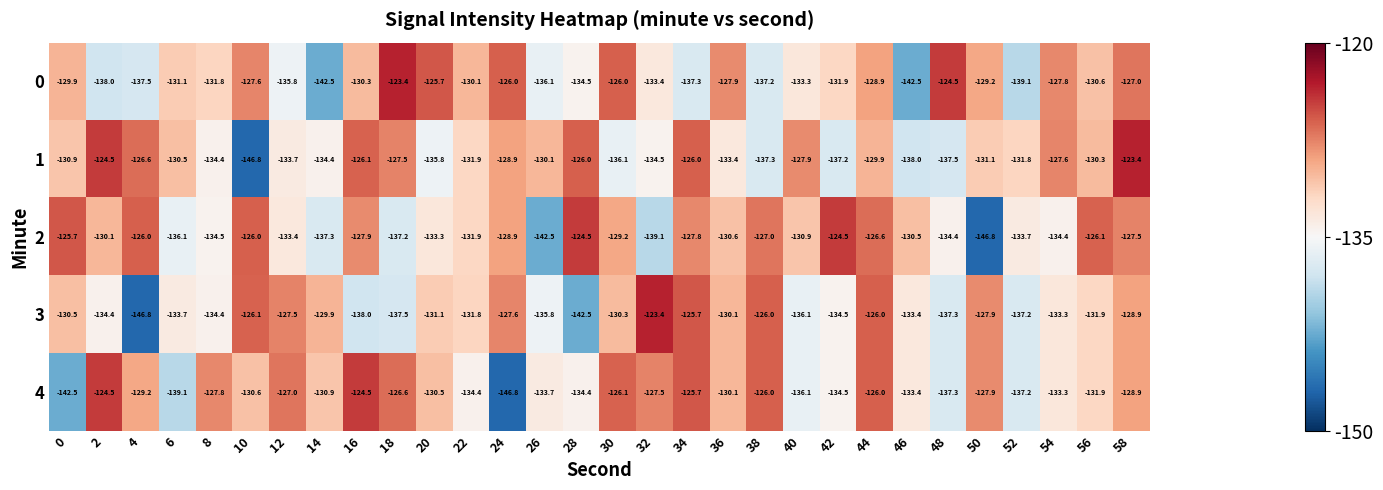

What is the highest value of the 1 series?

-123.4